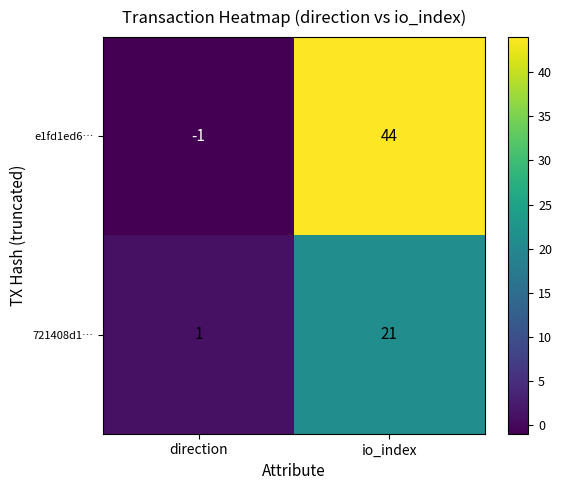

Which series has the largest range (max minus min)?

e1fd1ed6…